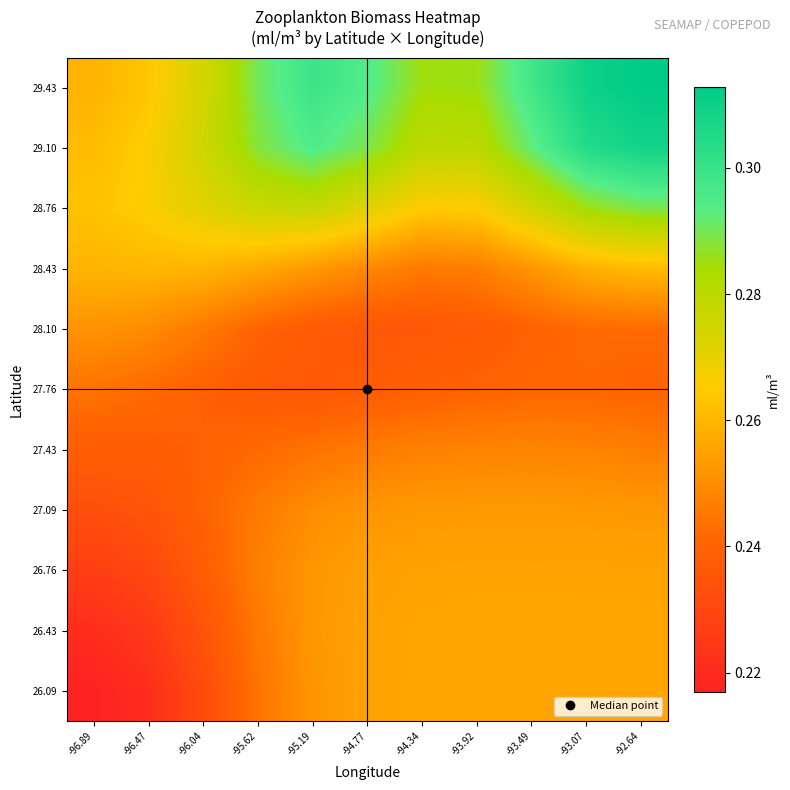

At -92.64, list the series in order from smallest to largest.

27.76, 28.10, 27.43, 27.09, 26.76, 26.43, 26.09, 28.43, 28.76, 29.10, 29.43